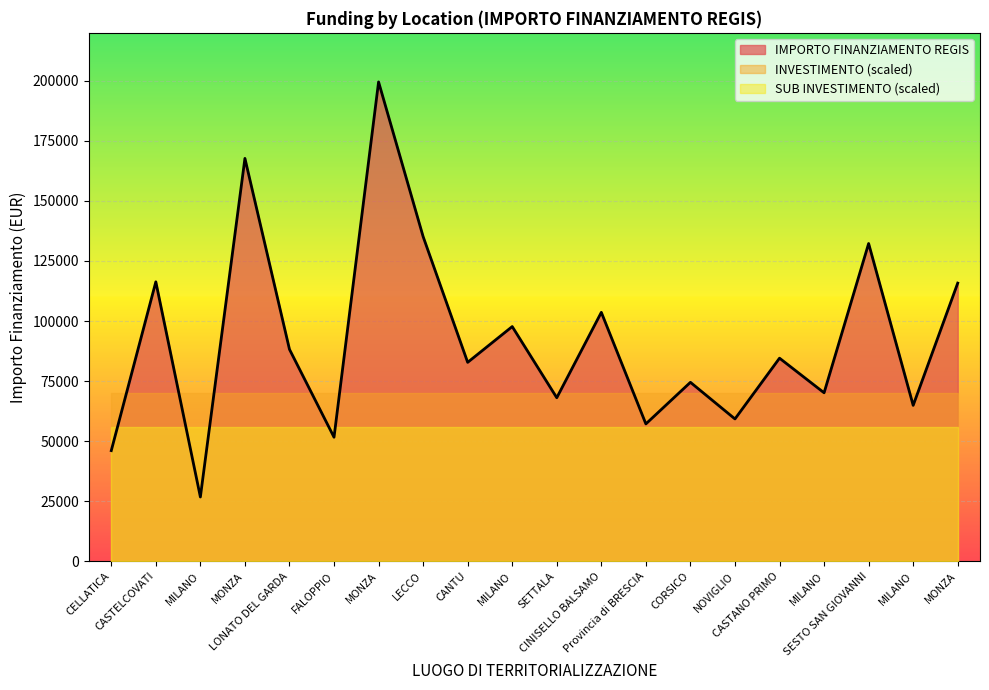

Reading left to right, what are all the values shown in this chart?

IMPORTO FINANZIAMENTO REGIS: CELLATICA=46044.5	CASTELCOVATI=116324.6	MILANO=26730.0	MONZA=167724.8	LONATO DEL GARDA=88213.8	FALOPPIO=51620.1	MONZA=199567.7	LECCO=135157.2	CANTU=82798.6	MILANO=97694.9	SETTALA=68057.8	CINISELLO BALSAMO=103619.9	Provincia di BRESCIA=57160.7	CORSICO=74486.0	NOVIGLIO=59229.0	CASTANO PRIMO=84538.8	MILANO=70120.9	SESTO SAN GIOVANNI=132279.7	MILANO=64886.6	MONZA=115789.8
INVESTIMENTO: CELLATICA=1.4	CASTELCOVATI=1.4	MILANO=1.4	MONZA=1.4	LONATO DEL GARDA=1.4	FALOPPIO=1.4	MONZA=1.4	LECCO=1.4	CANTU=1.4	MILANO=1.4	SETTALA=1.4	CINISELLO BALSAMO=1.4	Provincia di BRESCIA=1.4	CORSICO=1.4	NOVIGLIO=1.4	CASTANO PRIMO=1.4	MILANO=1.4	SESTO SAN GIOVANNI=1.4	MILANO=1.4	MONZA=1.4
SUB INVESTIMENTO: CELLATICA=1.4	CASTELCOVATI=1.4	MILANO=1.4	MONZA=1.4	LONATO DEL GARDA=1.4	FALOPPIO=1.4	MONZA=1.4	LECCO=1.4	CANTU=1.4	MILANO=1.4	SETTALA=1.4	CINISELLO BALSAMO=1.4	Provincia di BRESCIA=1.4	CORSICO=1.4	NOVIGLIO=1.4	CASTANO PRIMO=1.4	MILANO=1.4	SESTO SAN GIOVANNI=1.4	MILANO=1.4	MONZA=1.4